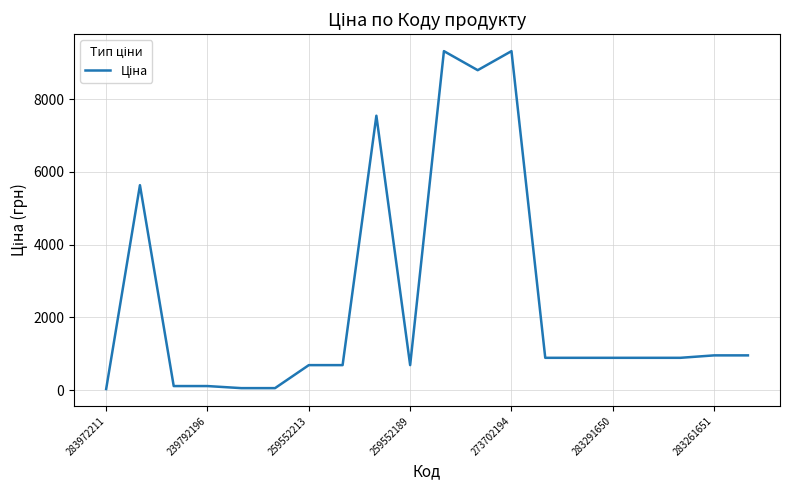

What is the maximum value shown in the chart?

9321.4